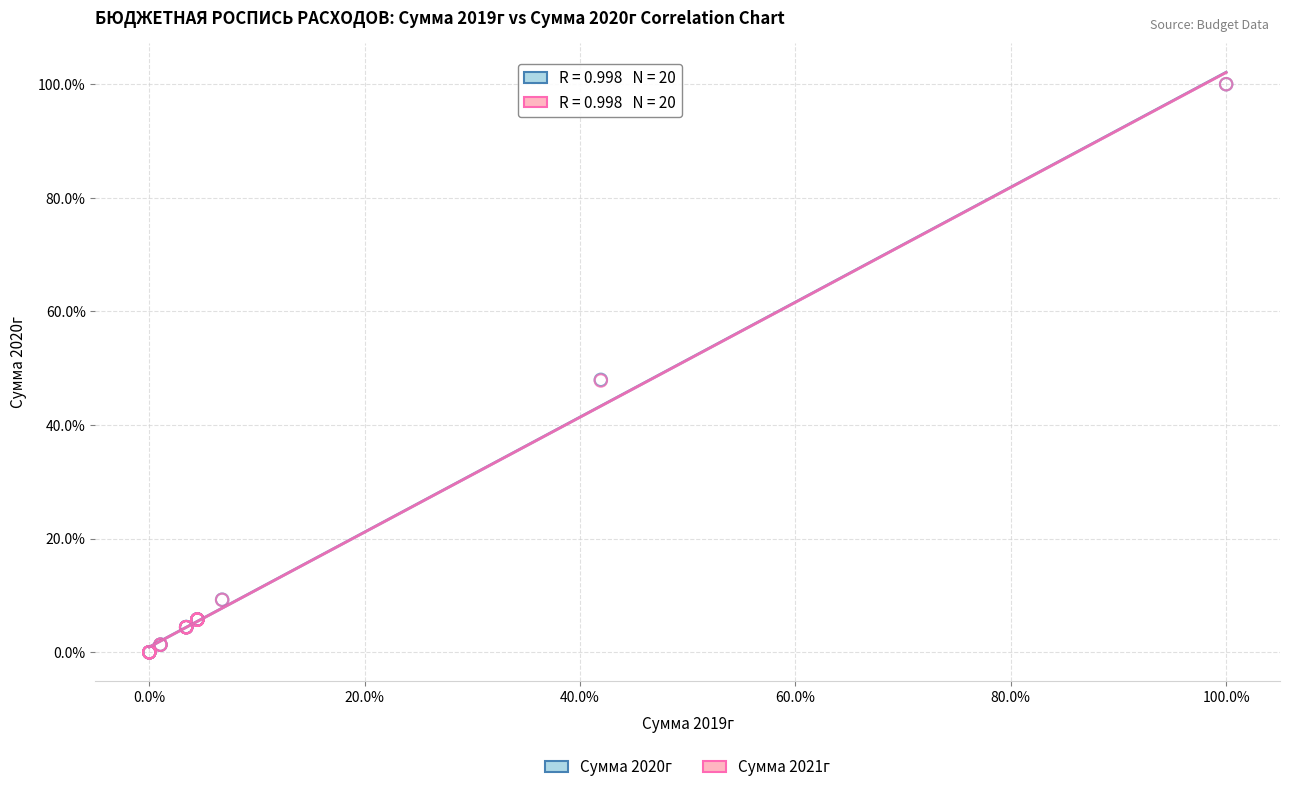

What are all the series names shown in the legend?

Сумма 2020г, Сумма 2021г